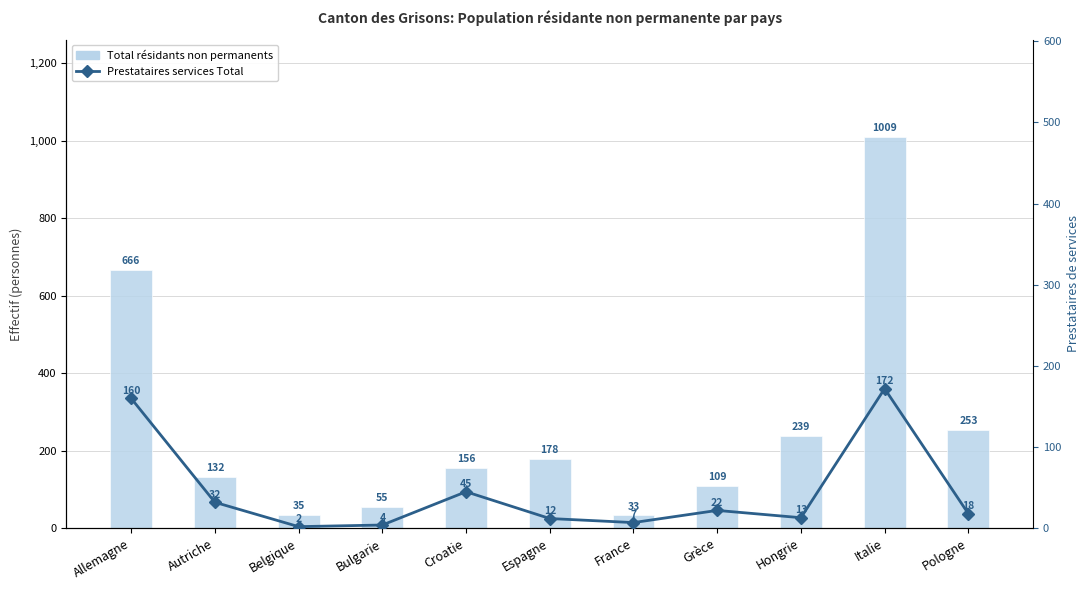

What is the average value of the Total résidants non permanents series?

260